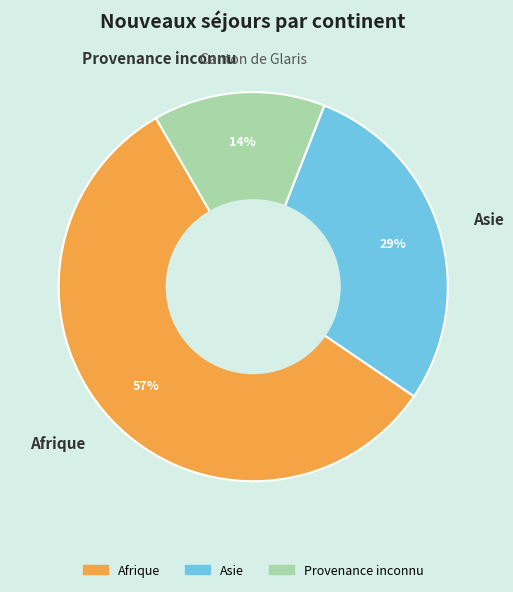

Do Provenance inconnu and Afrique together represent more than half of the pie?

Yes